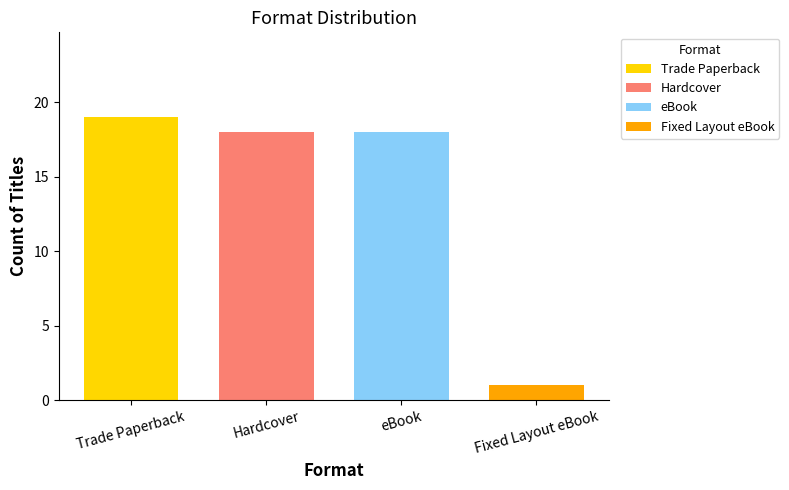

What is the highest value of the Hardcover series?

18